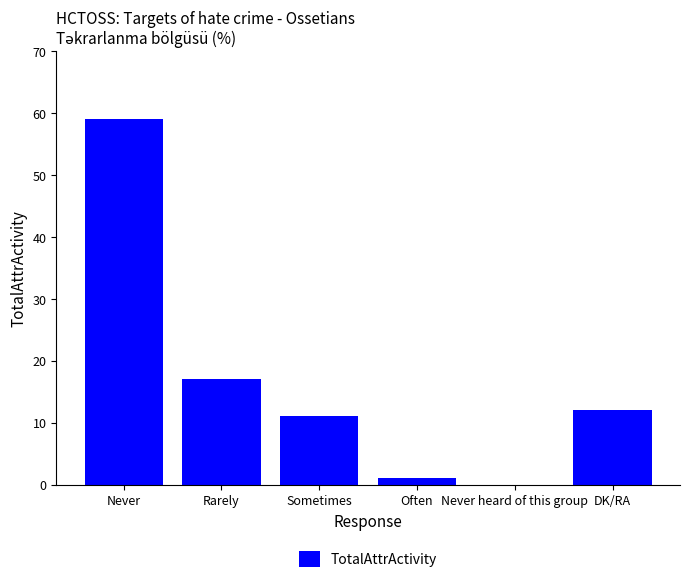

What is the greatest value displayed?

59